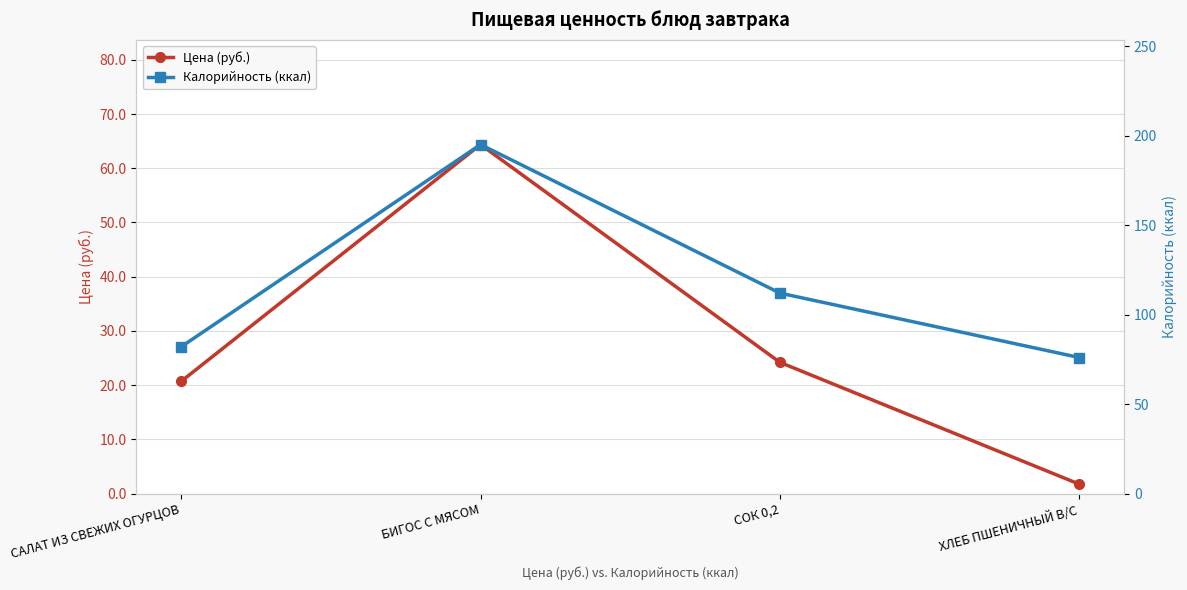

What is the minimum value shown in the chart?

1.7